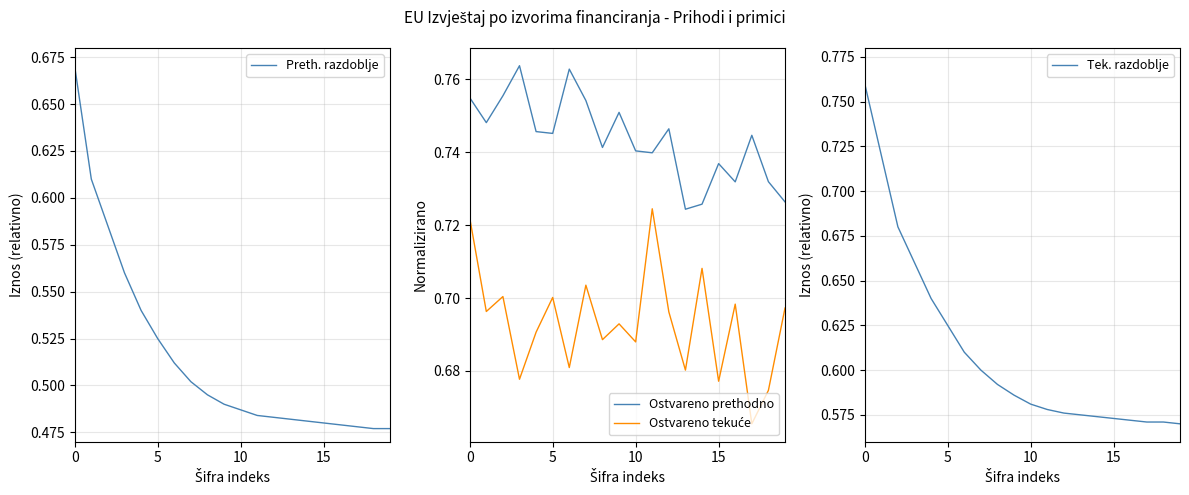

True or false: Ostvareno prethodno has a value of 0.7 at 18.

True